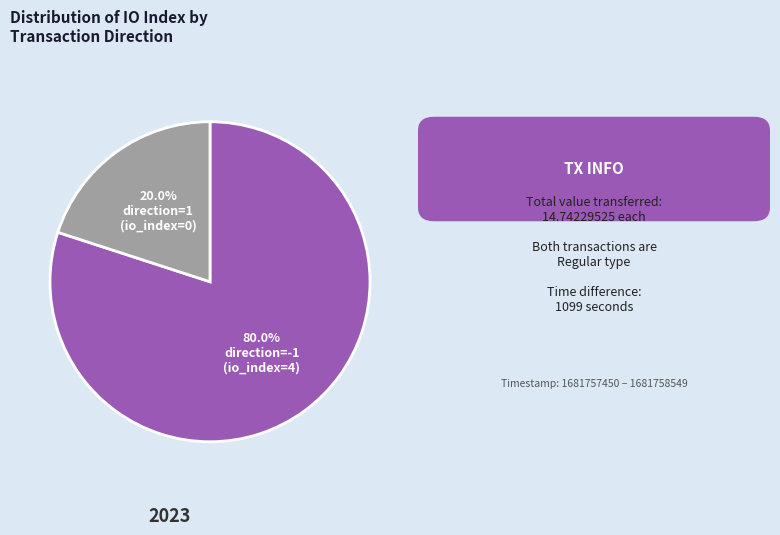

Is there a majority slice in this chart?

Yes